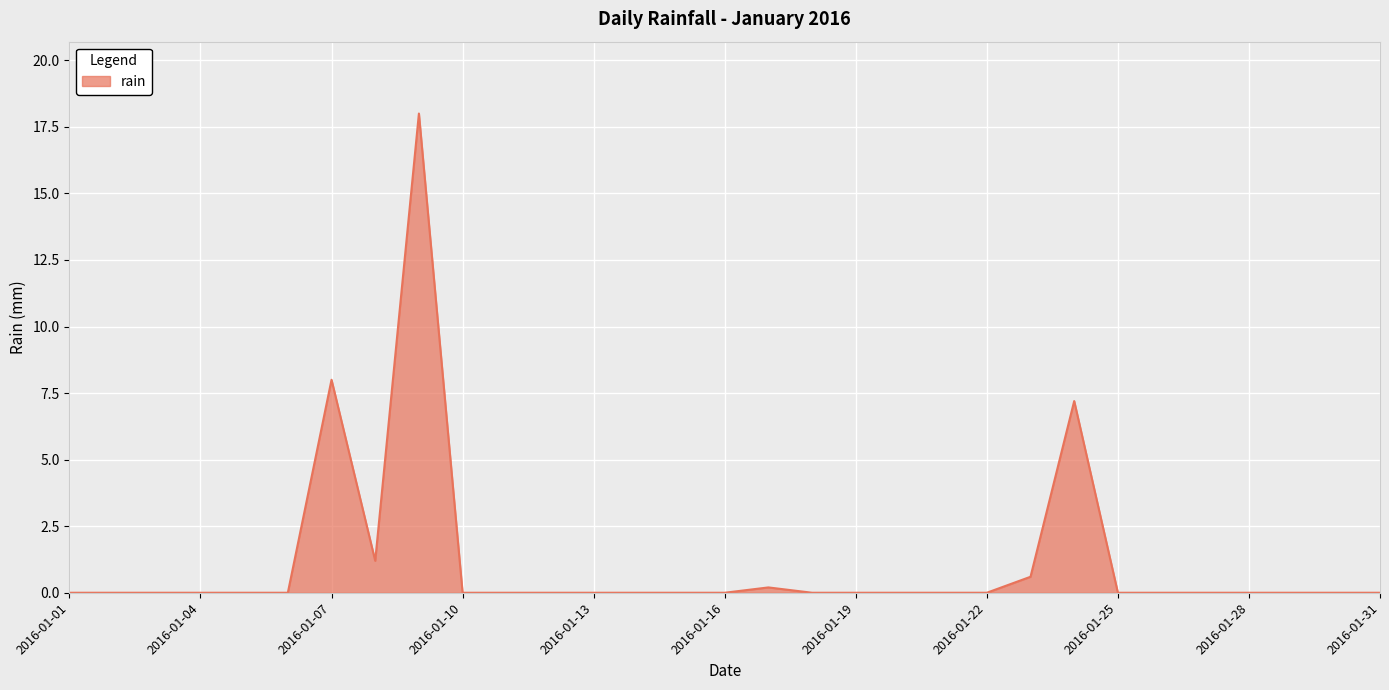

What is the greatest value displayed?

18.0